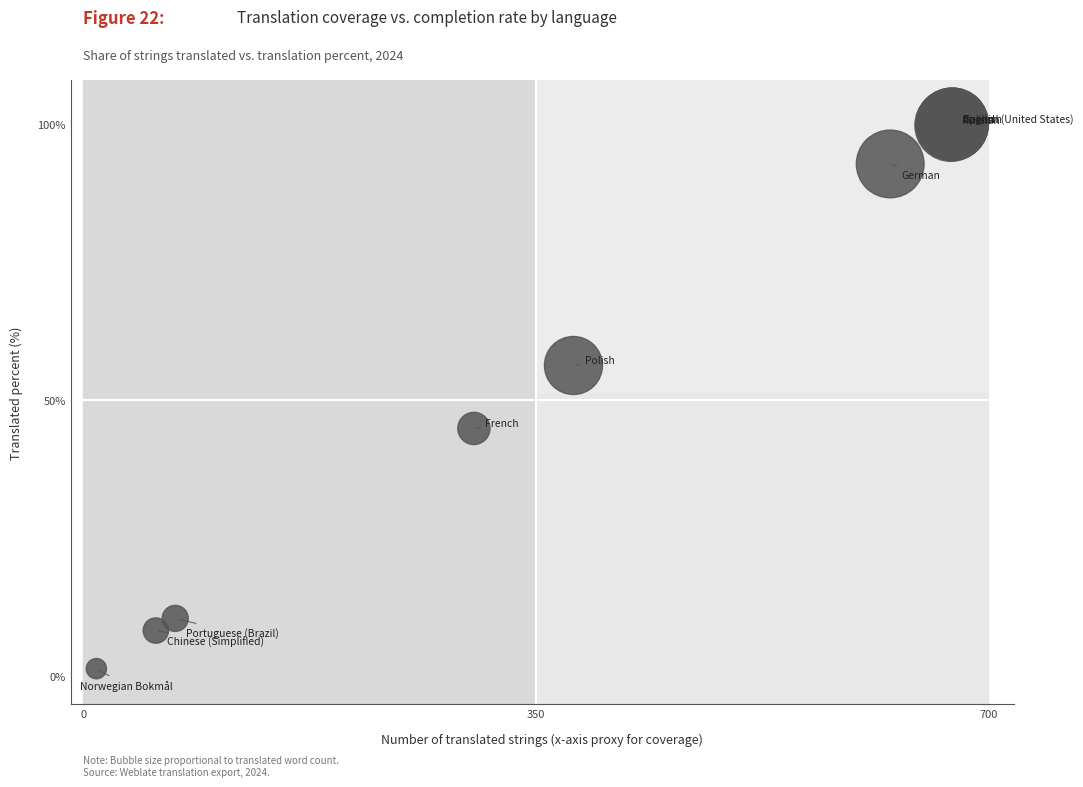

What Y value in the scatter plot is closest to 50?

44.9